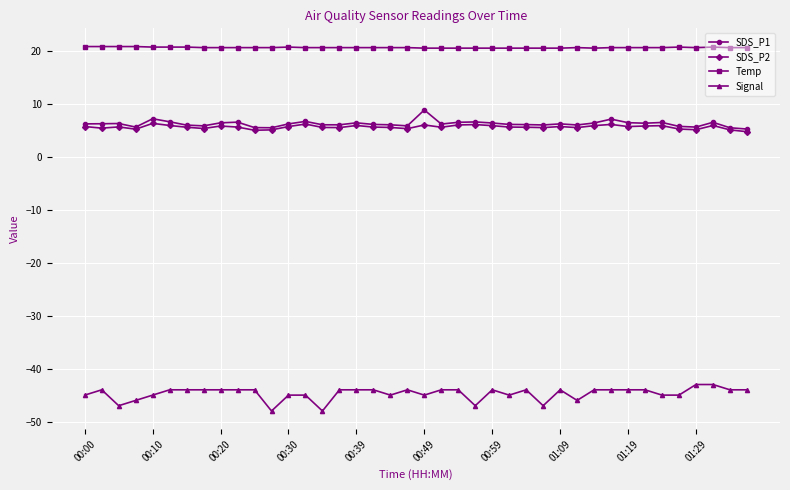

What is the smallest value displayed?

-48.0